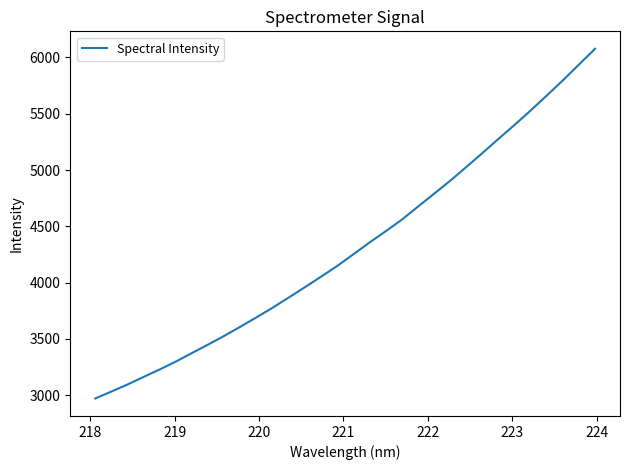

Reading left to right, list all the values displayed in this chart.

2971.4	3033.1	3095.8	3163.2	3229.6	3299.9	3375.8	3450.8	3528.0	3609.5	3692.8	3778.1	3868.8	3960.3	4053.4	4148.6	4252.1	4356.6	4456.1	4558.7	4674.2	4788.7	4903.9	5026.0	5149.8	5276.2	5400.5	5528.6	5661.1	5796.1	5936.3	6076.7